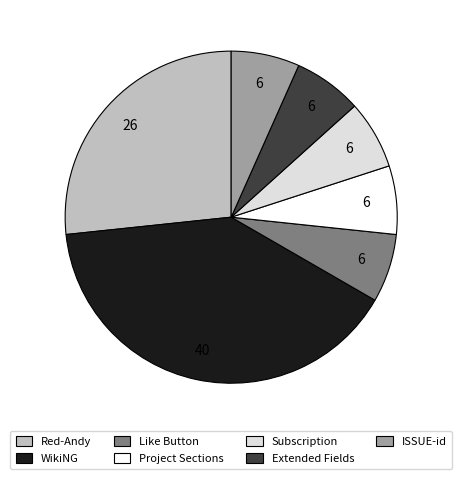

How many slices are in this pie chart?

7